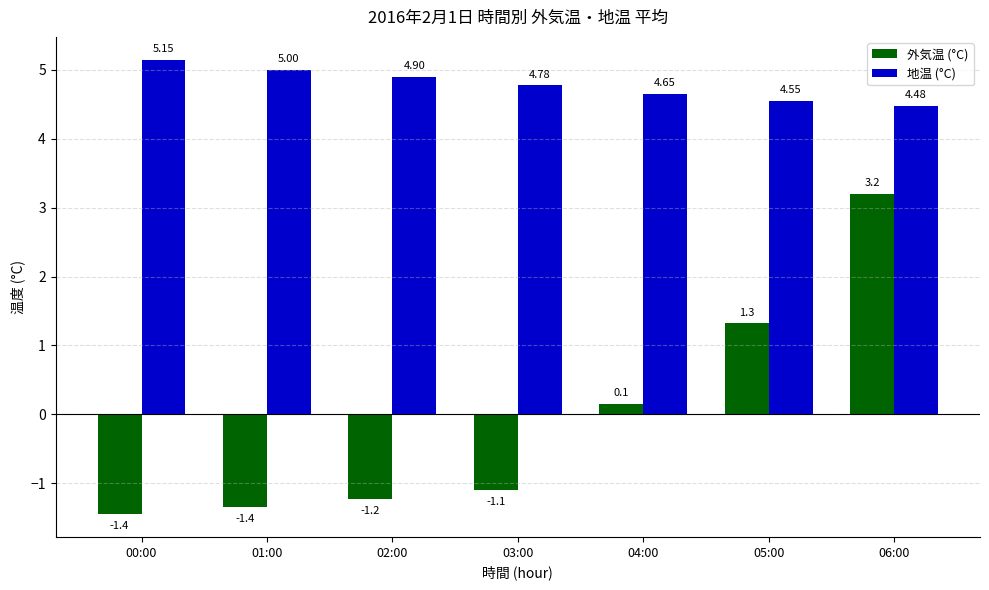

How many categories are shown in the chart?

7